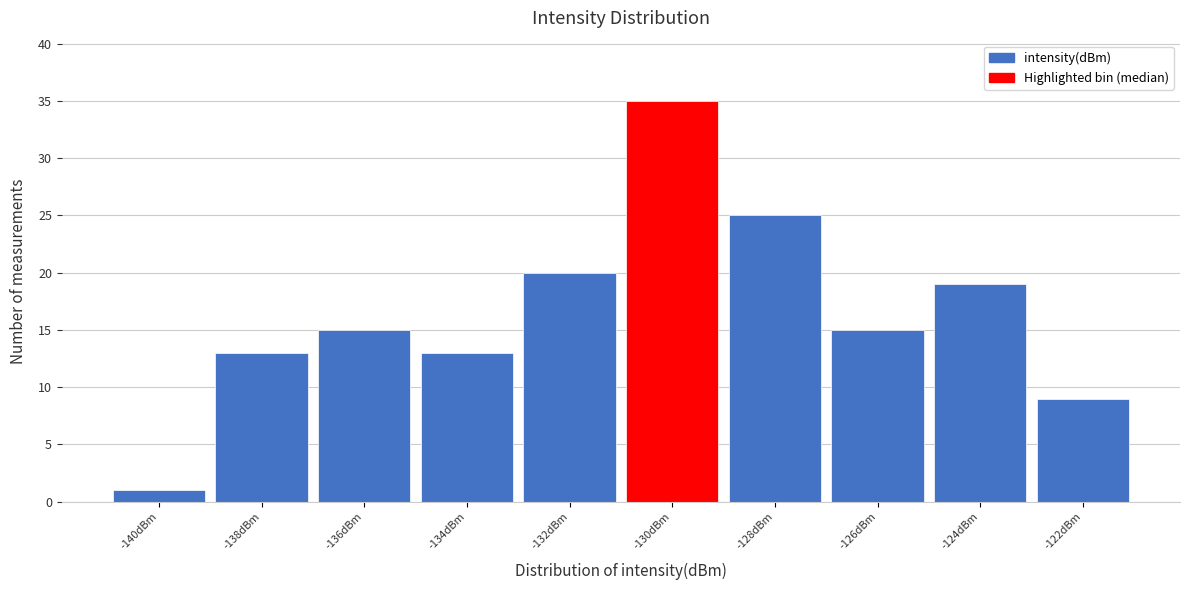

Reading right to left, transcribe all the data shown in this chart.

-122dBm=9	-124dBm=19	-126dBm=15	-128dBm=25	-130dBm=35	-132dBm=20	-134dBm=13	-136dBm=15	-138dBm=13	-140dBm=1